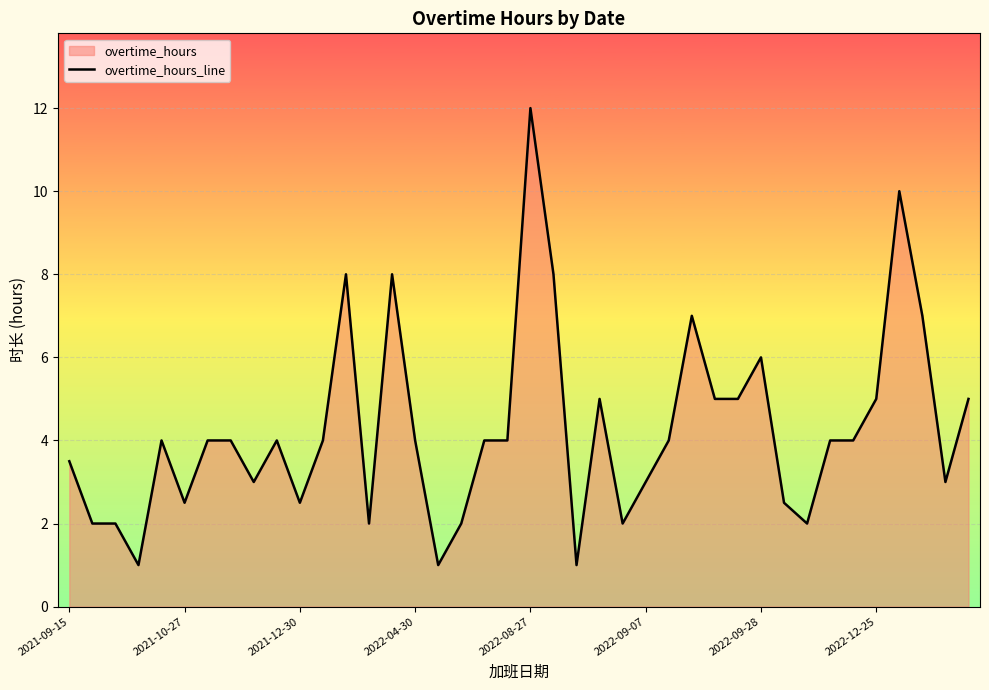

What is the difference between the maximum and minimum values?

11.0